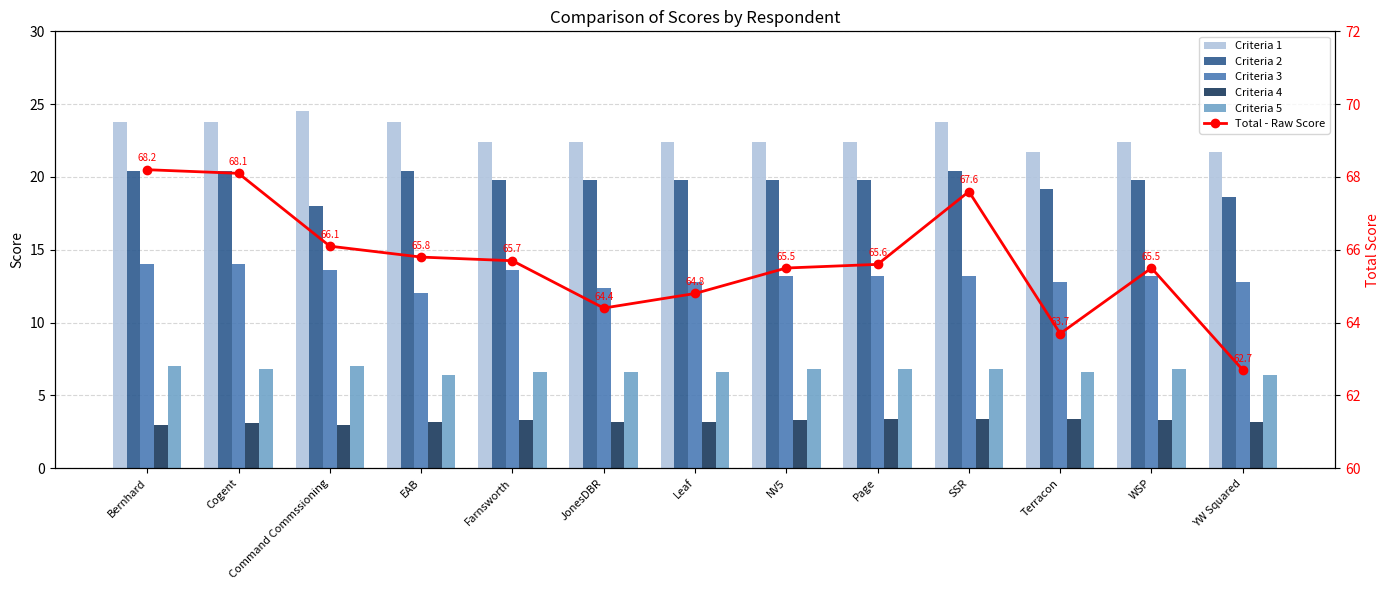

What value does the Criteria 1 series have at Bernhard?

23.8